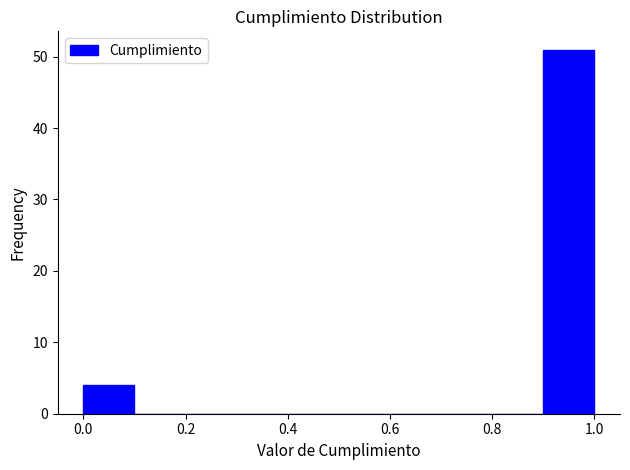

Which range on the x-axis has the tallest bar?

0.9 to 1.0